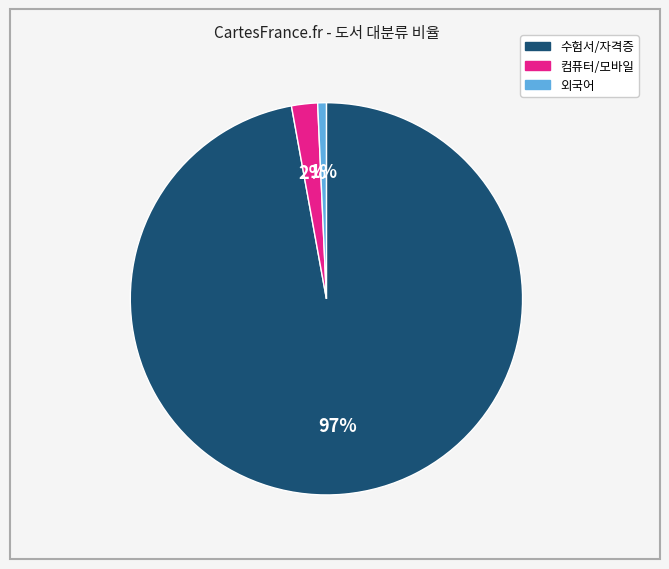

Rank the categories by value from lowest to highest.

외국어, 컴퓨터/모바일, 수험서/자격증